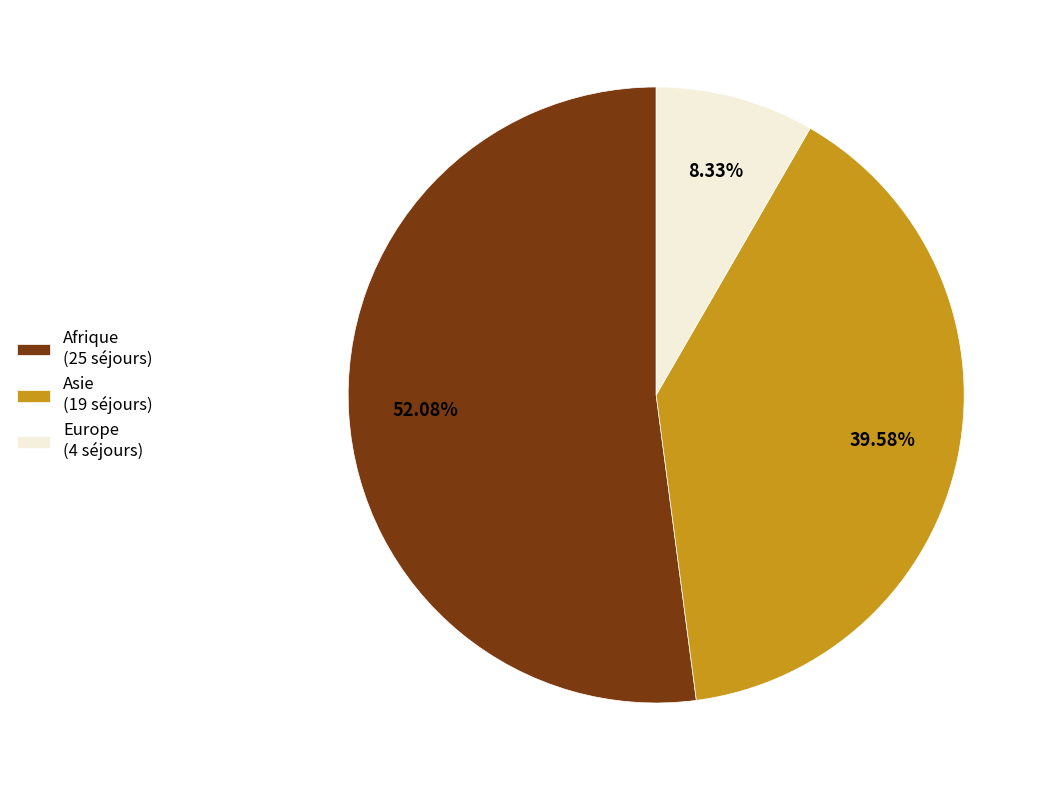

Rank the categories by value from highest to lowest.

Afrique (25 séjours), Asie (19 séjours), Europe (4 séjours)